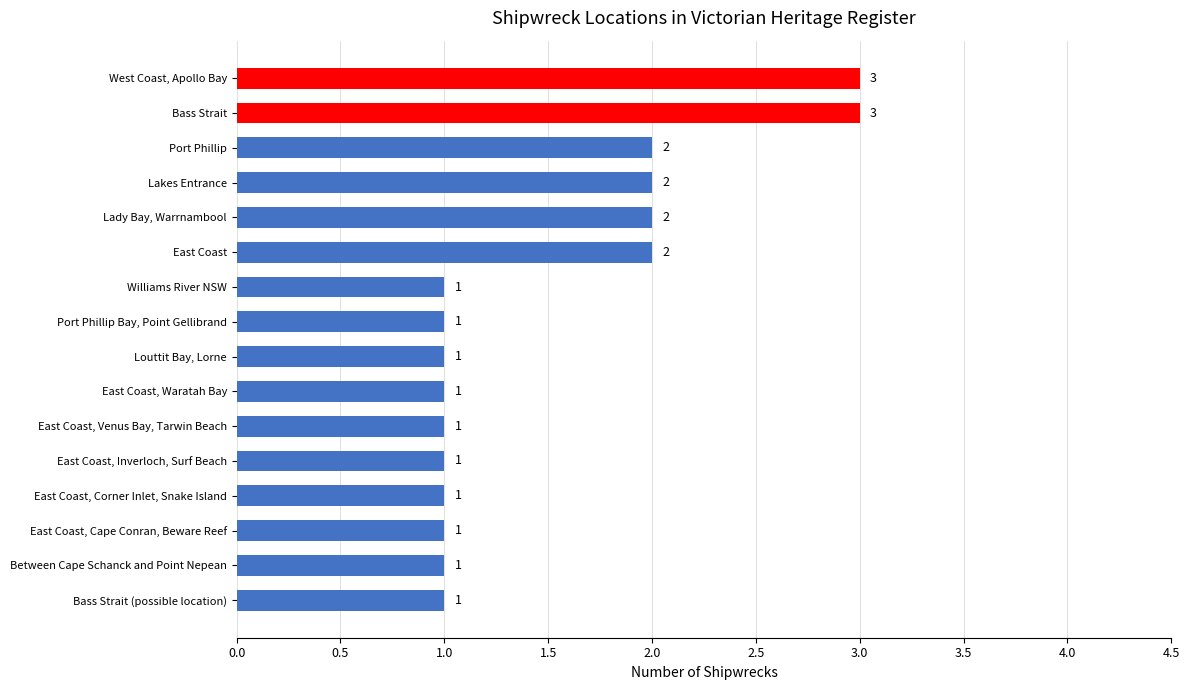

What is the greatest value displayed?

3